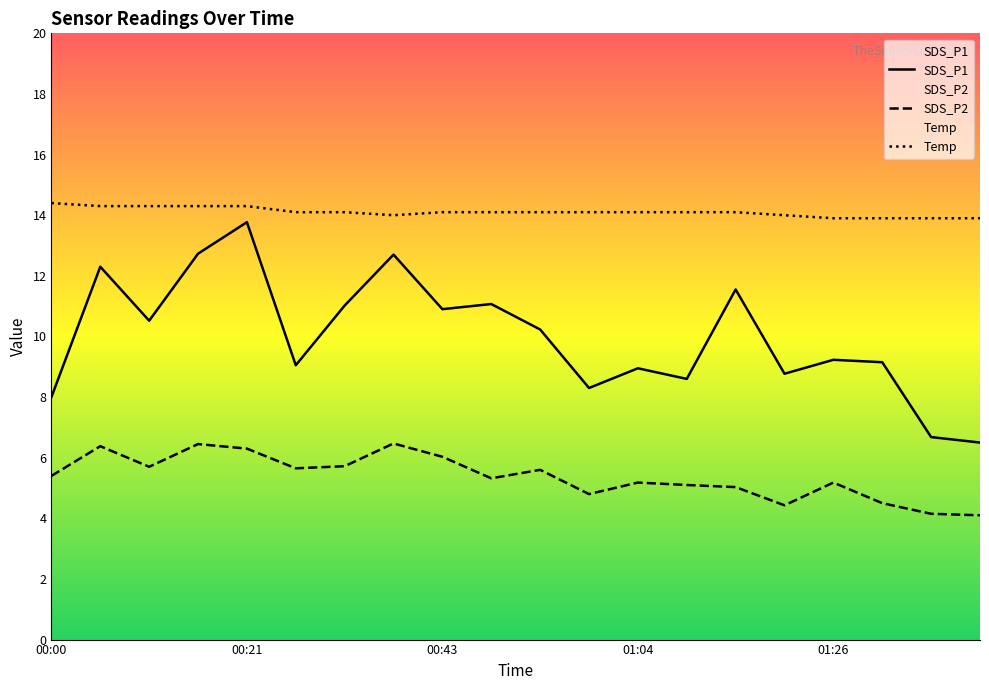

How many values in the SDS_P1 series exceed 10?

10